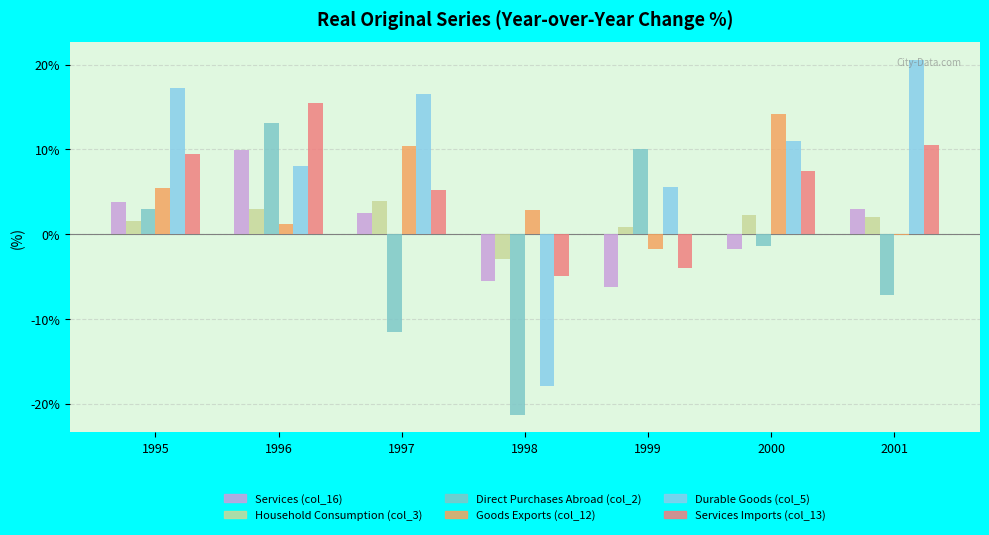

How many groups of bars are there?

7